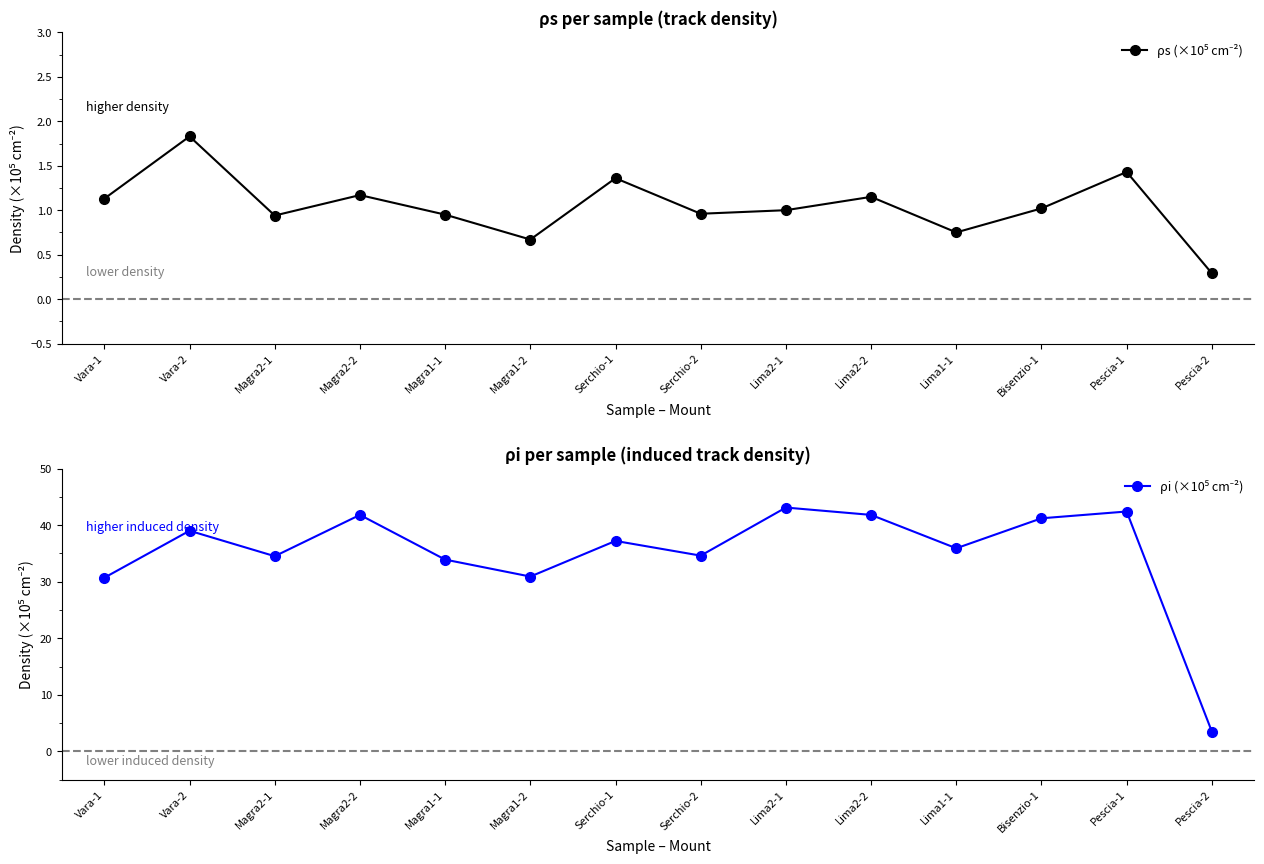

How many values in the ρs (×10⁵ cm⁻²) series are below 1?

6